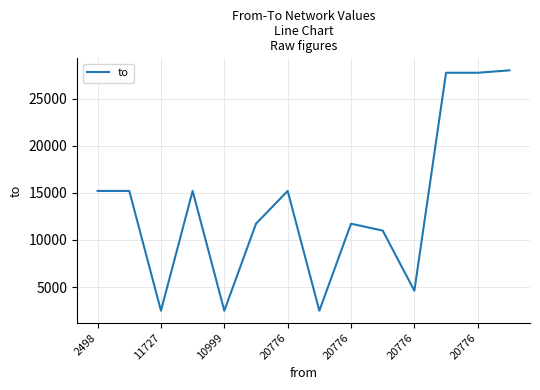

What is the greatest value displayed?

27998